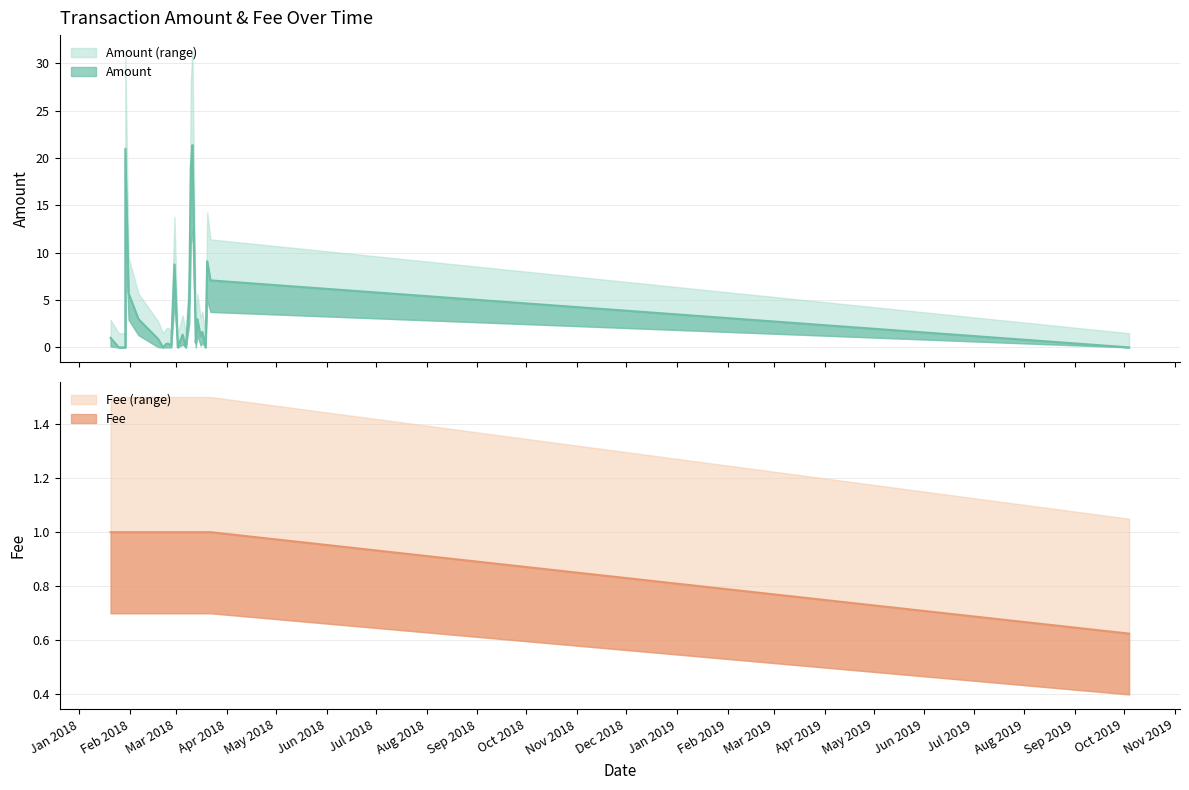

What is the difference between the maximum and minimum values in the Amount series?

21.4